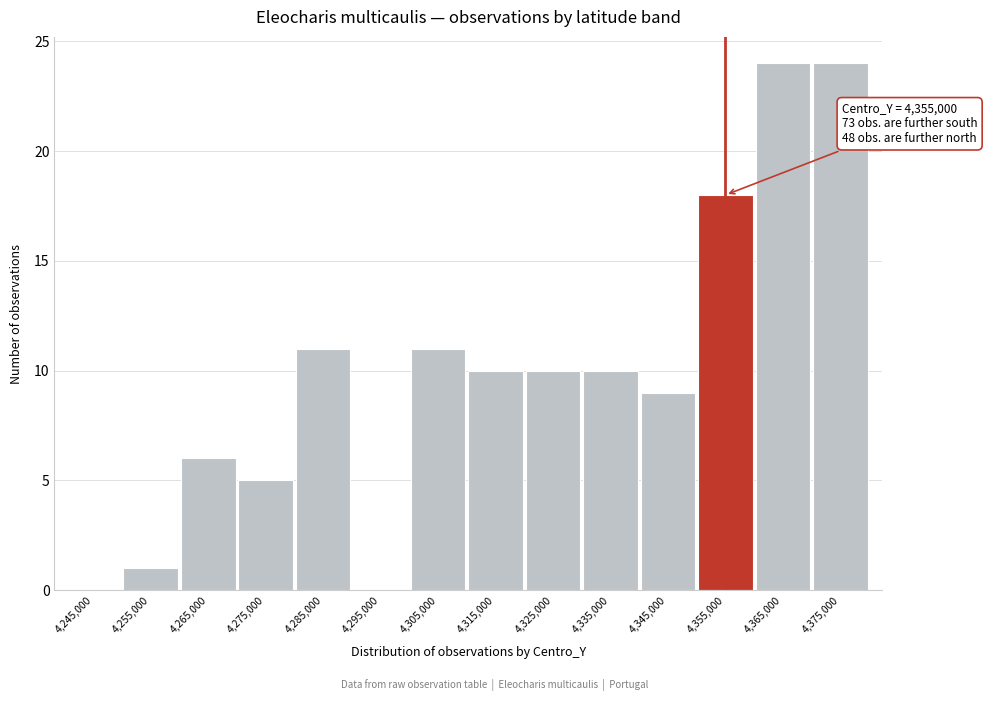

Reading left to right, what are all the values shown in this chart?

4,245,000=0	4,255,000=1	4,265,000=6	4,275,000=5	4,285,000=11	4,295,000=0	4,305,000=11	4,315,000=10	4,325,000=10	4,335,000=10	4,345,000=9	4,355,000=18	4,365,000=24	4,375,000=24